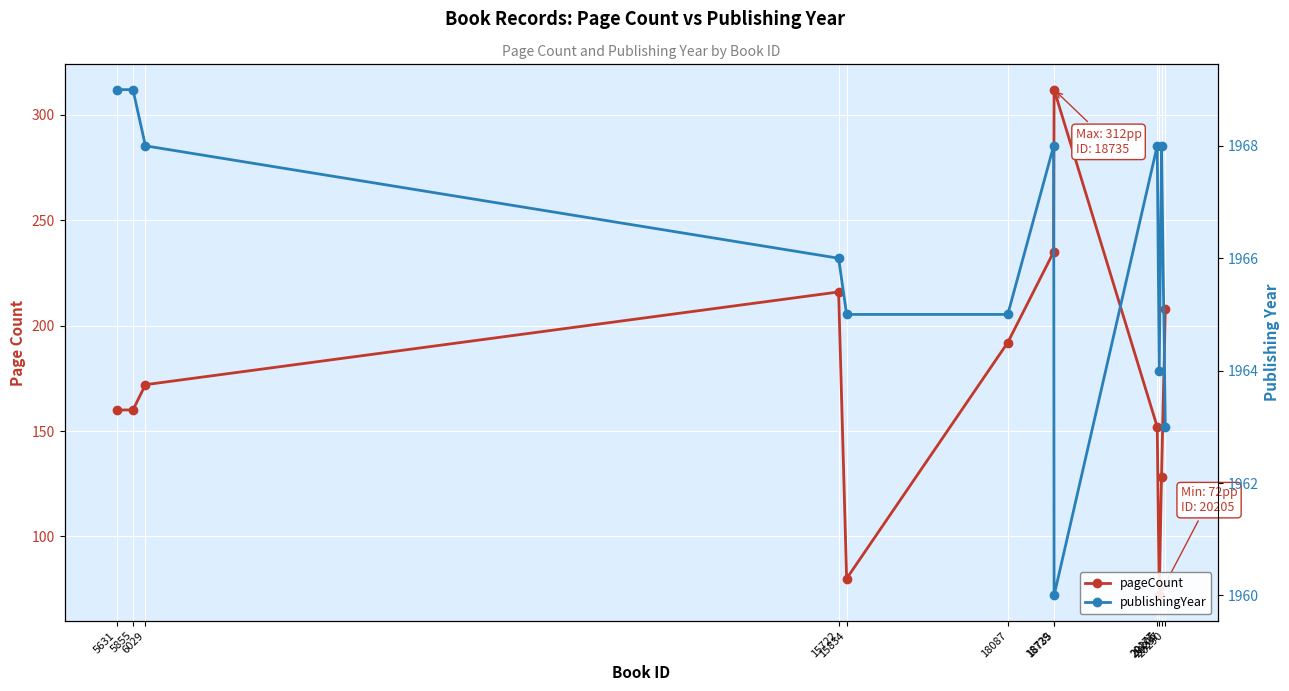

How many data points does each series have?

12